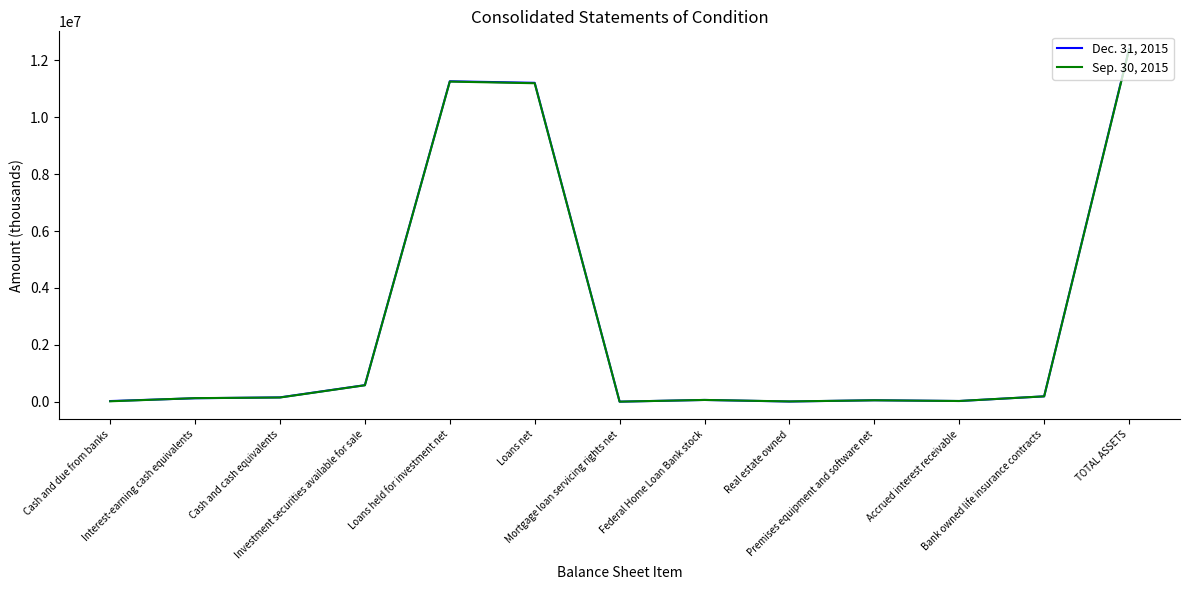

What value does the Dec. 31, 2015 series have at Cash and cash equivalents, to the nearest 50?

159600